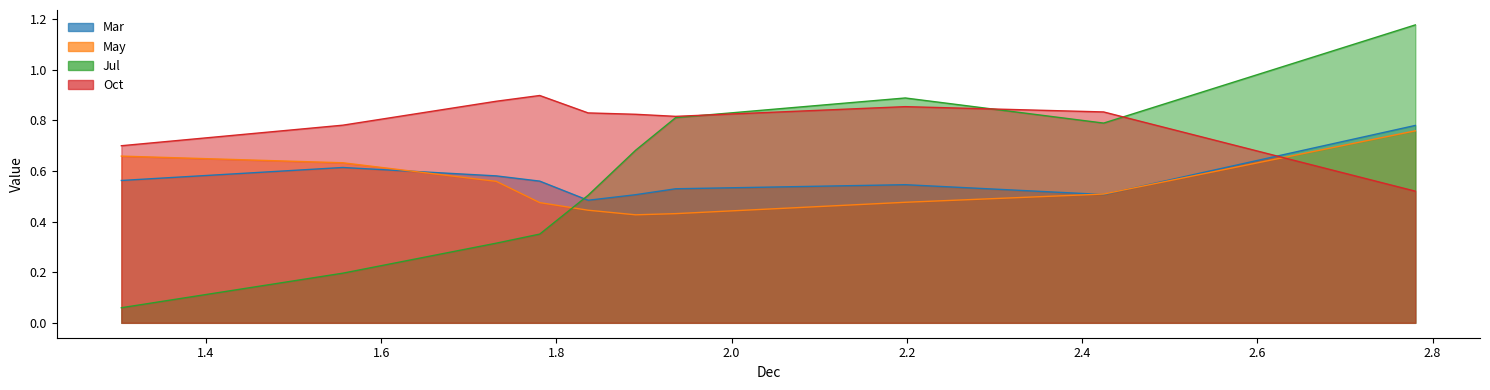

How many lines are shown in the chart?

4